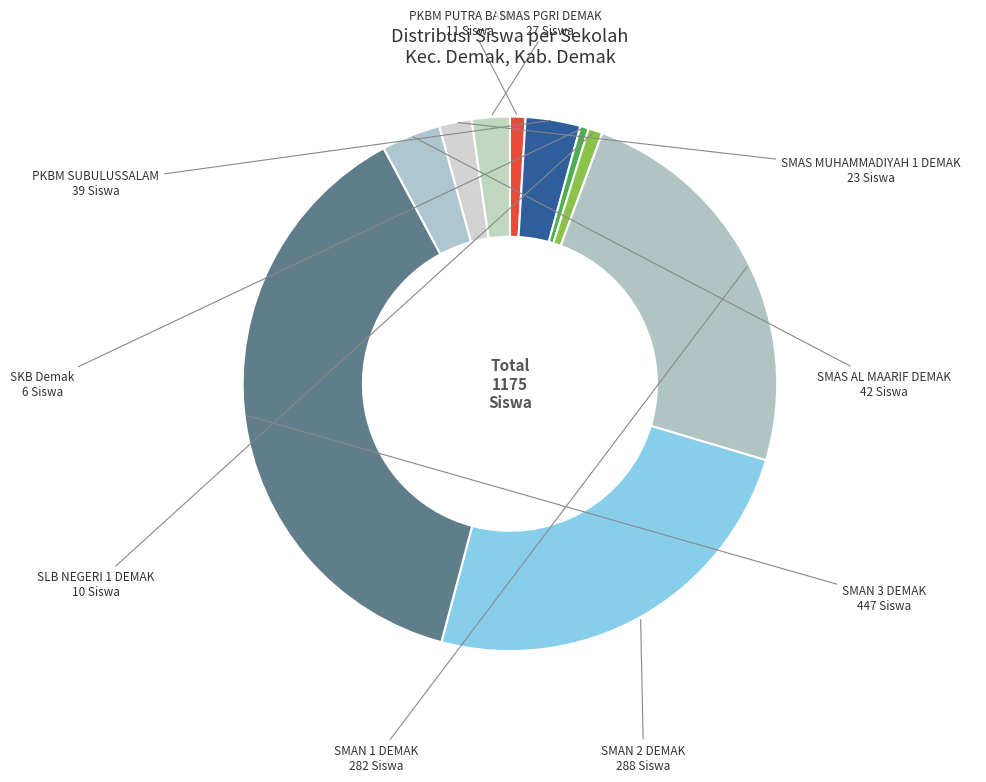

Count the number of slices in the pie.

10